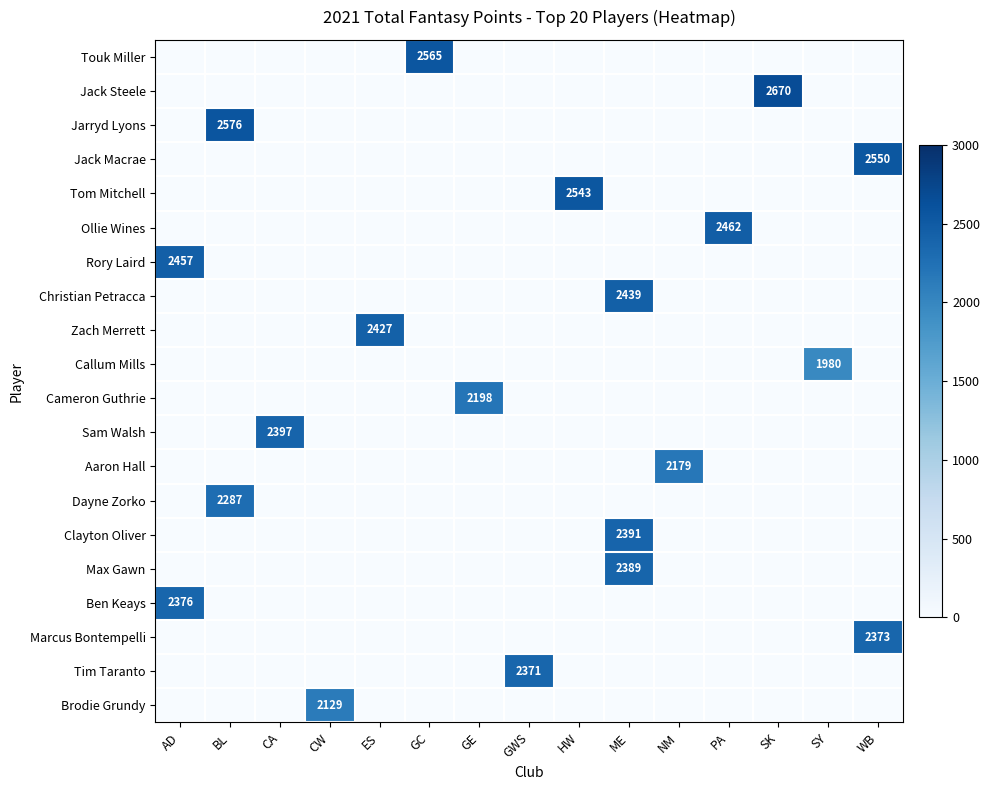

How many positive values does the Max Gawn series have?

1